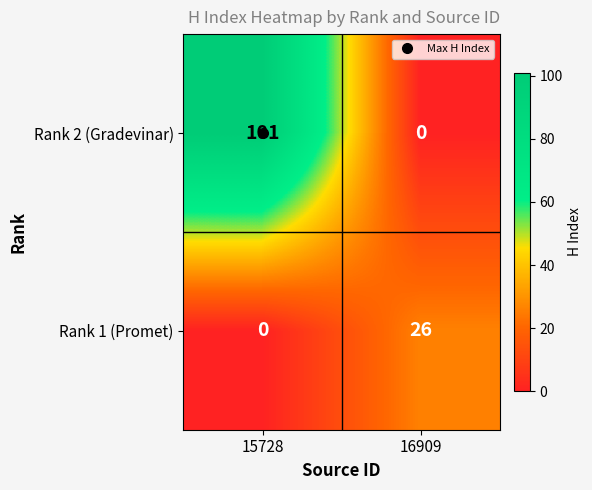

List the series in order of their overall mean, highest first.

Rank 2 (Gradevinar), Rank 1 (Promet)